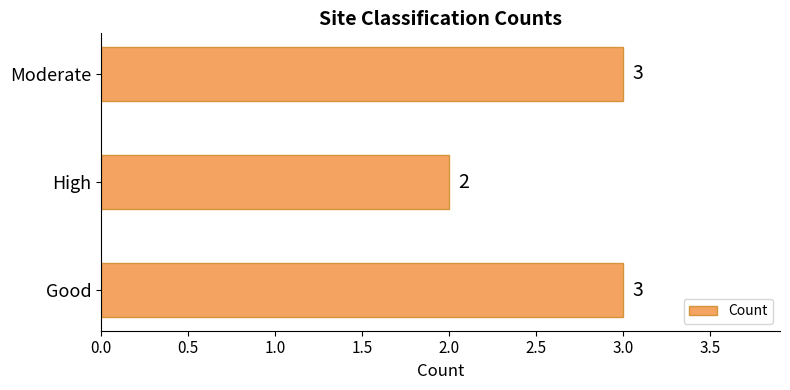

How many bars are there in total?

3